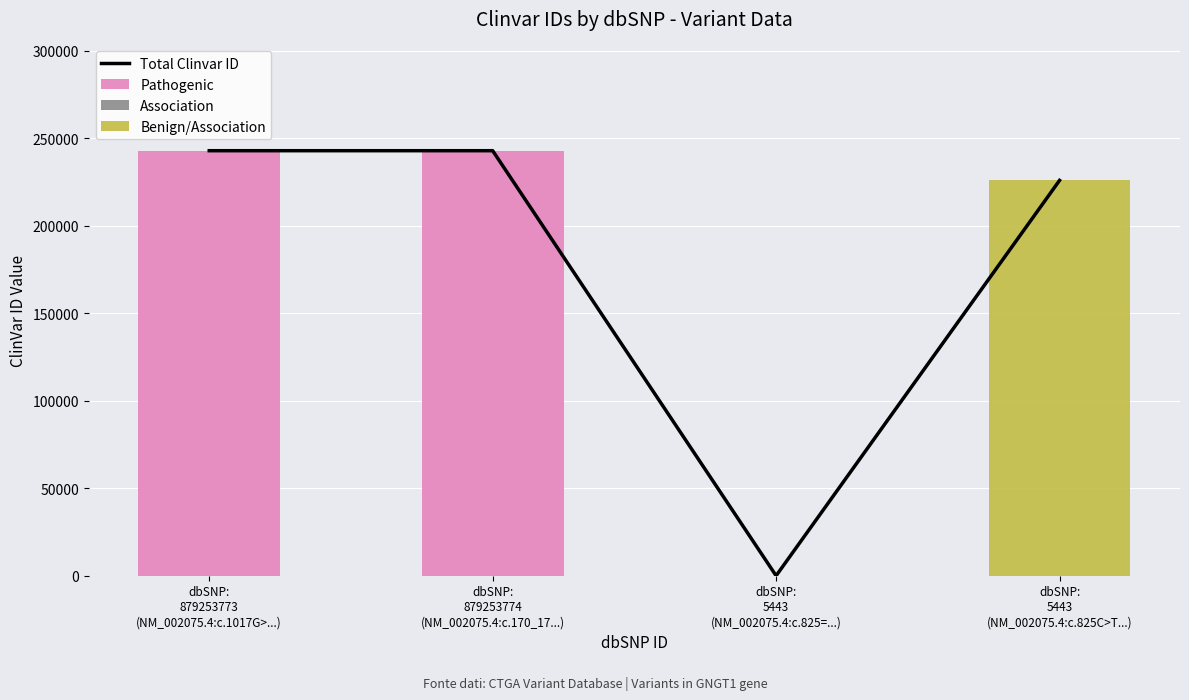

Which series changed the most between dbSNP:
5443
(NM_002075.4:c.825=...) and dbSNP:
5443
(NM_002075.4:c.825C>T...)?

Total Clinvar ID